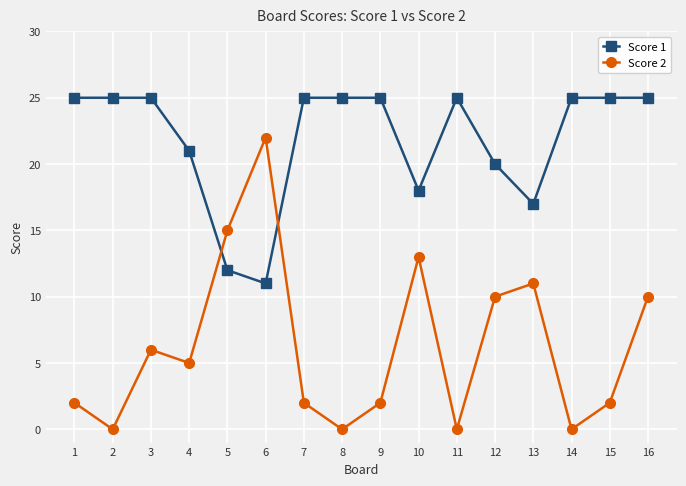

Is it true that Score 1 equals 13 at 2?

False